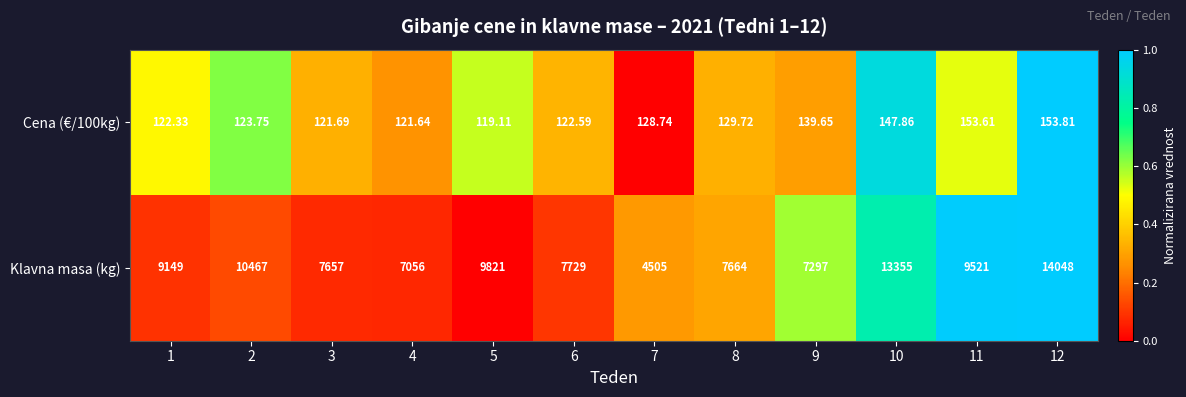

Which series changed the most between 3 and 7?

Klavna masa (kg)